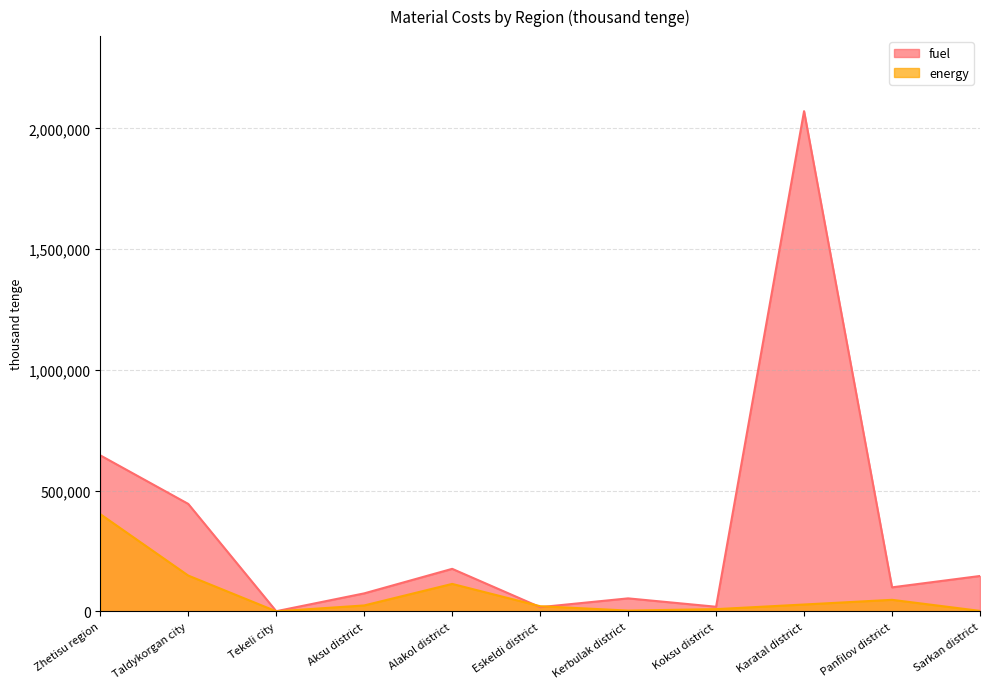

What are all the series names shown in the legend?

fuel, energy